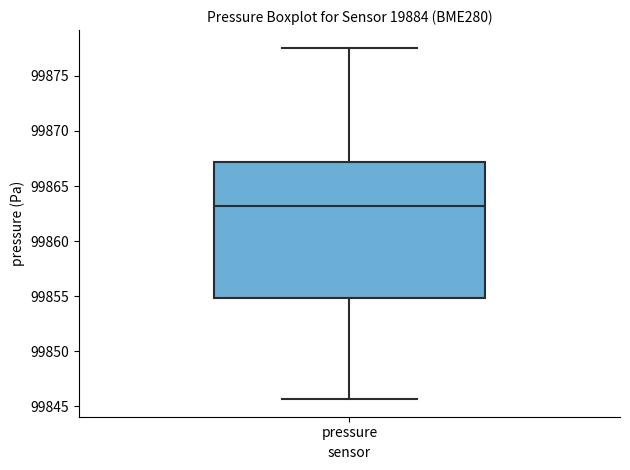

Read this box plot against the y-axis: the position of the median line, the range covered by the box, and the ends of both whiskers. The values are not printed on the chart, so give them approximately, as read against the axis.

median 99863.0, box 99855.0 to 99867.0, whiskers 99845.5 to 99877.5